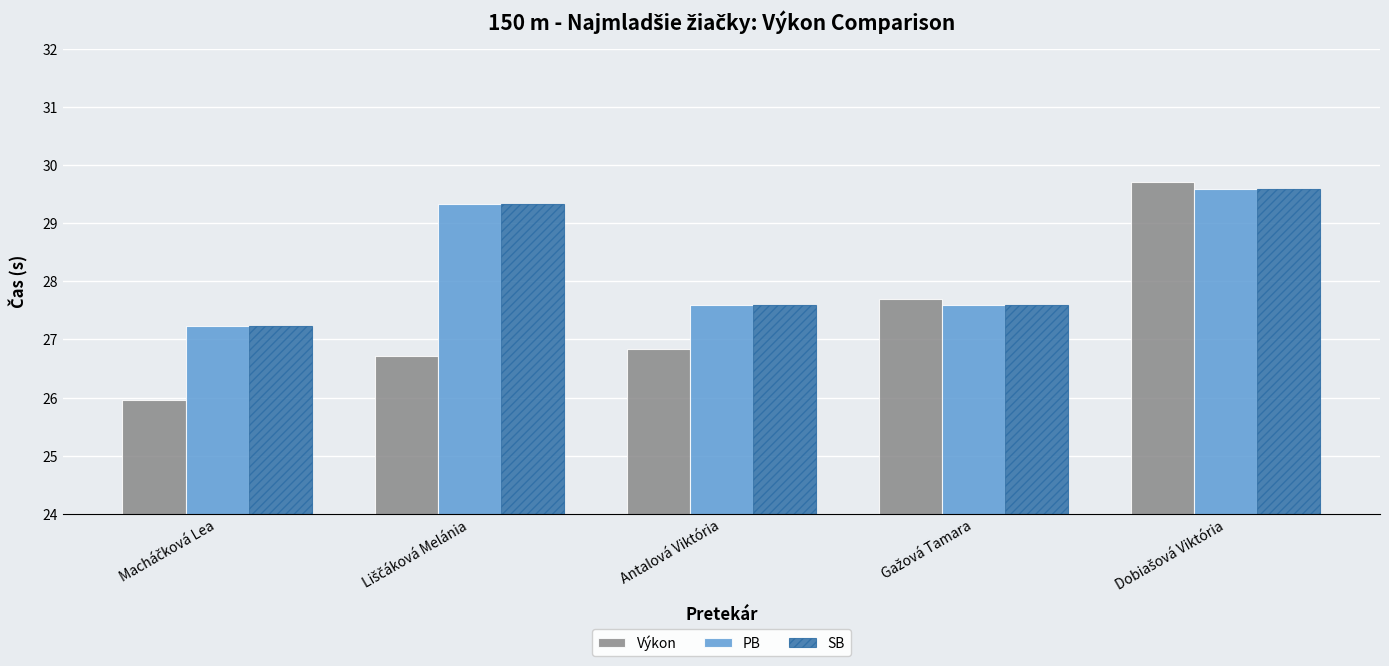

What is the approximate value of PB at Antalová Viktória?

27.6